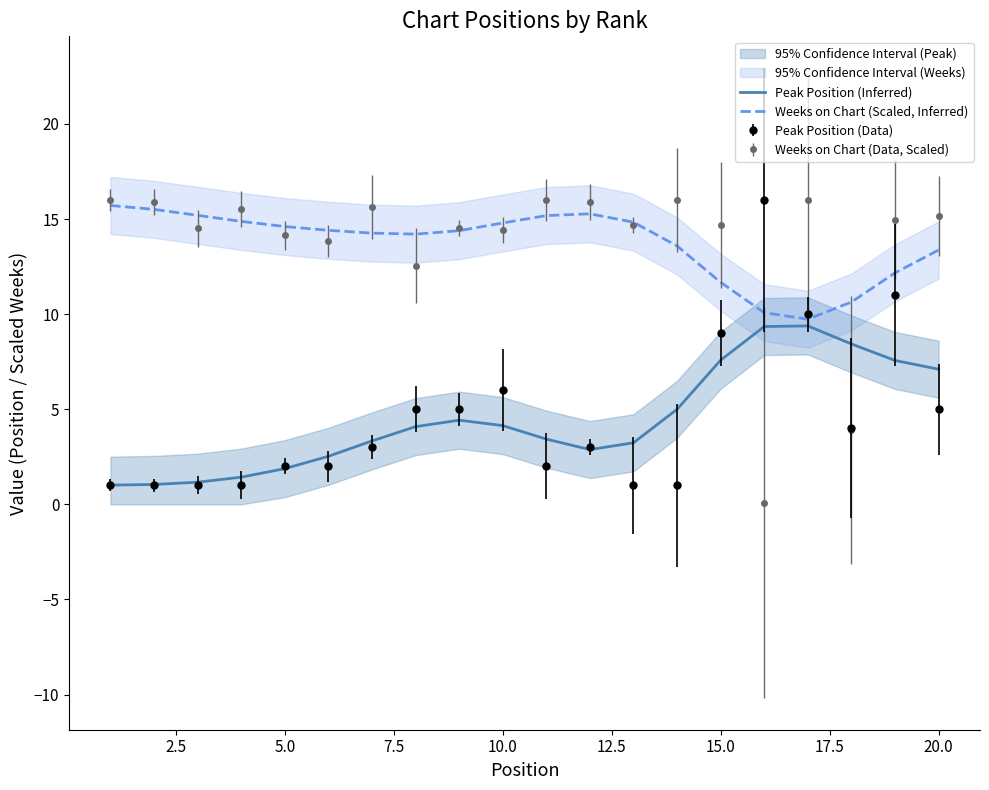

True or false: Weeks on Chart (Scaled, Inferred) and Peak Position (Inferred) intersect in this chart.

False